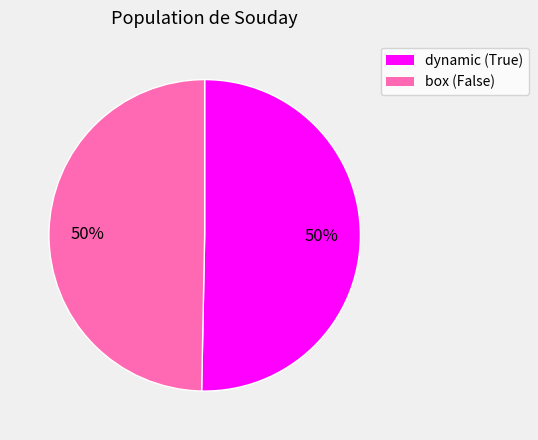

To the nearest percent, what is the average slice percentage?

50%